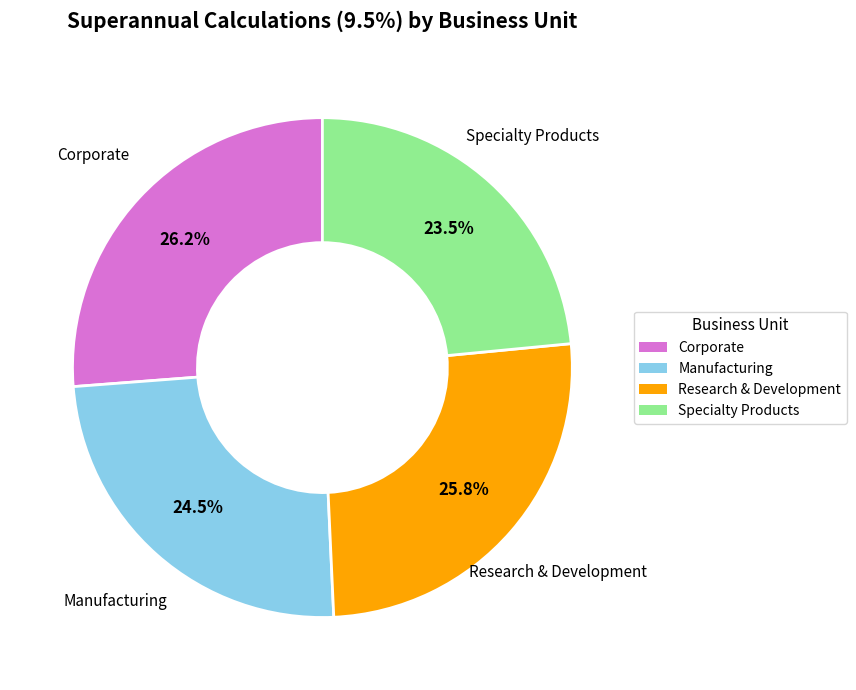

Does any single category account for the majority?

No